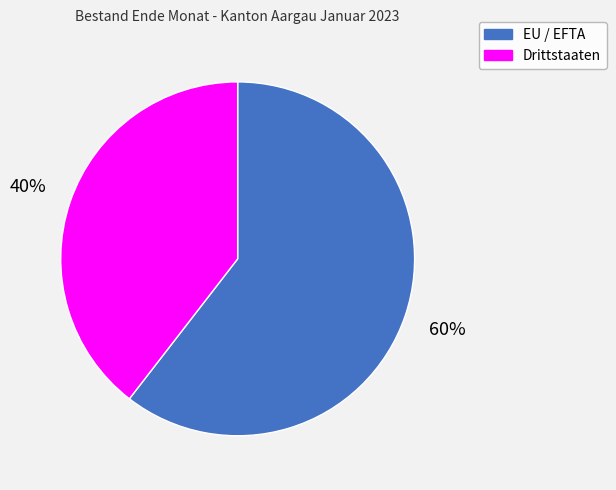

Does any single category account for the majority?

Yes